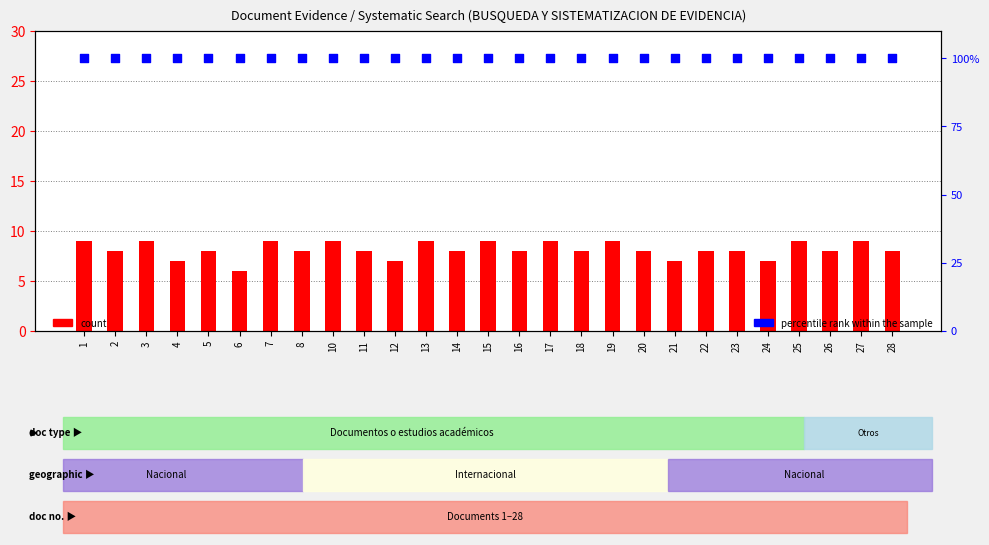

Is the value of count at 17 greater than the value of percentile rank within the sample at 4?

No